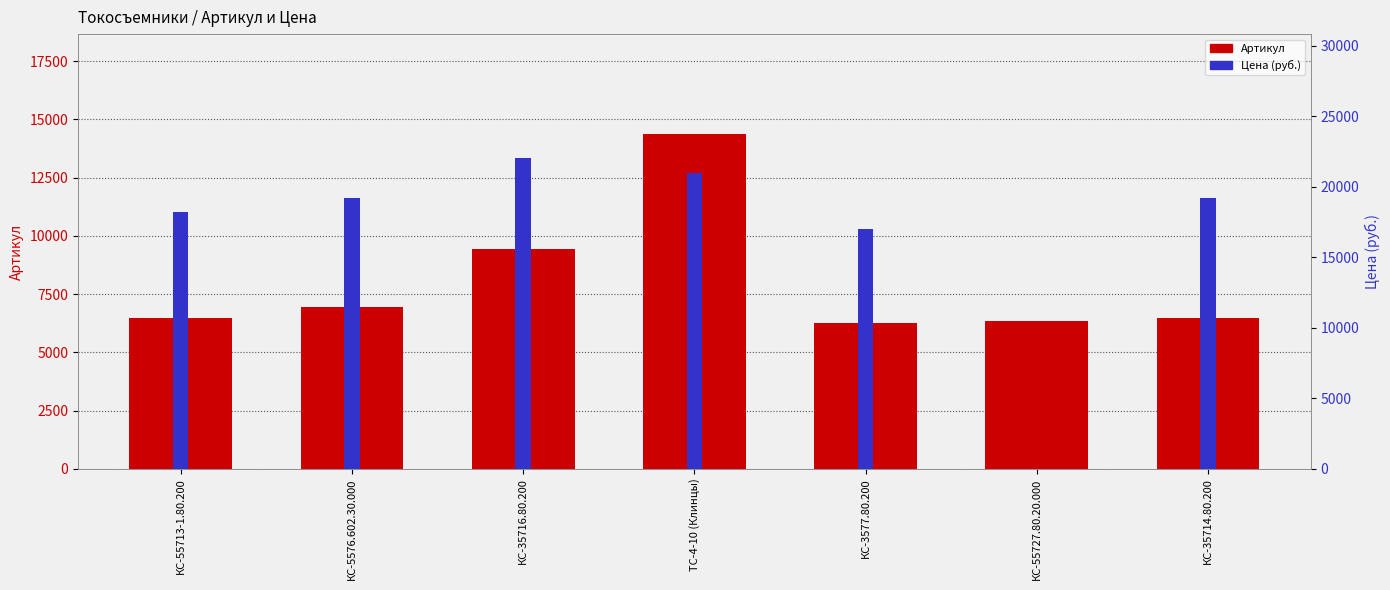

Rank the categories by Цена (руб.) value from lowest to highest.

КС-55727.80.20.000, КС-3577.80.200, КС-55713-1.80.200, КС-35714.80.200, КС-5576.602.30.000, ТС-4-10 (Клинцы), КС-35716.80.200